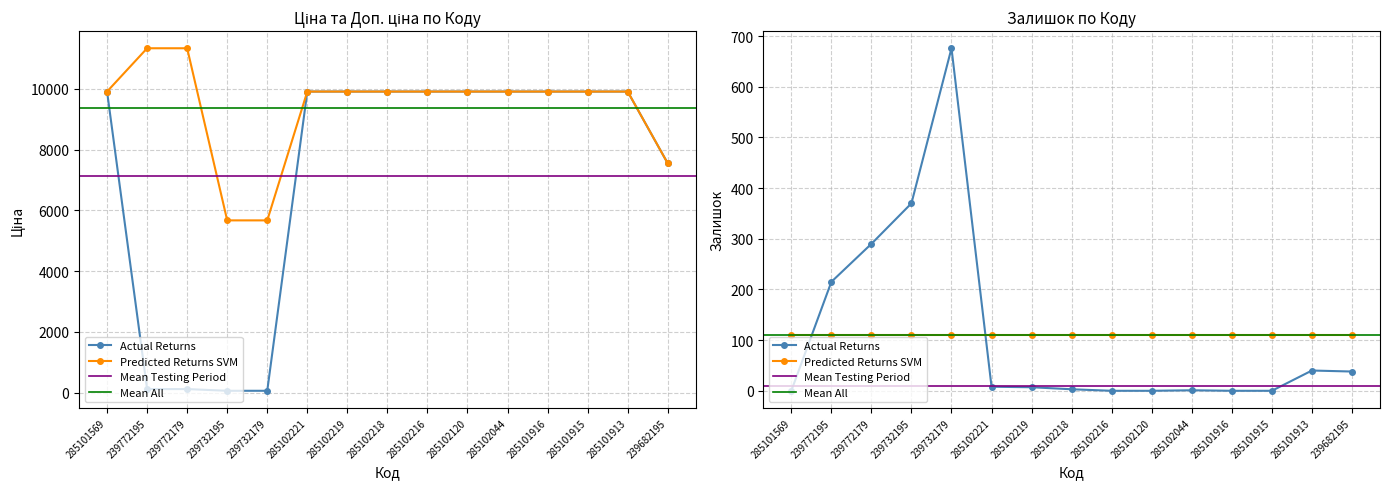

What is the difference between the second highest and second lowest values in the Доп. ціна series?

5667.0